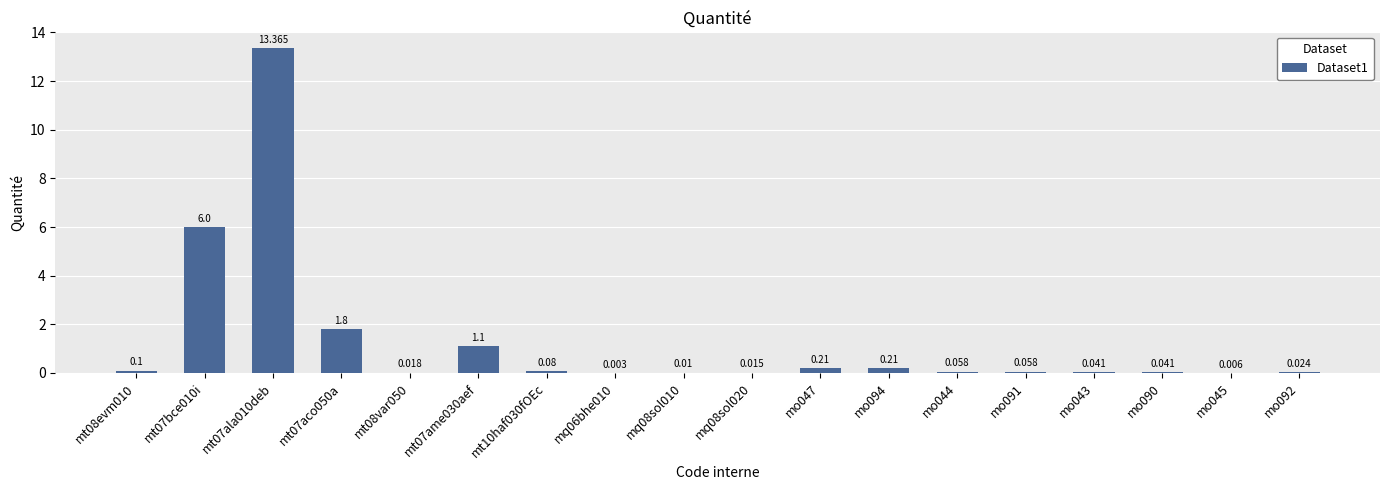

The value at mo044 is 0.1. True or false?

False